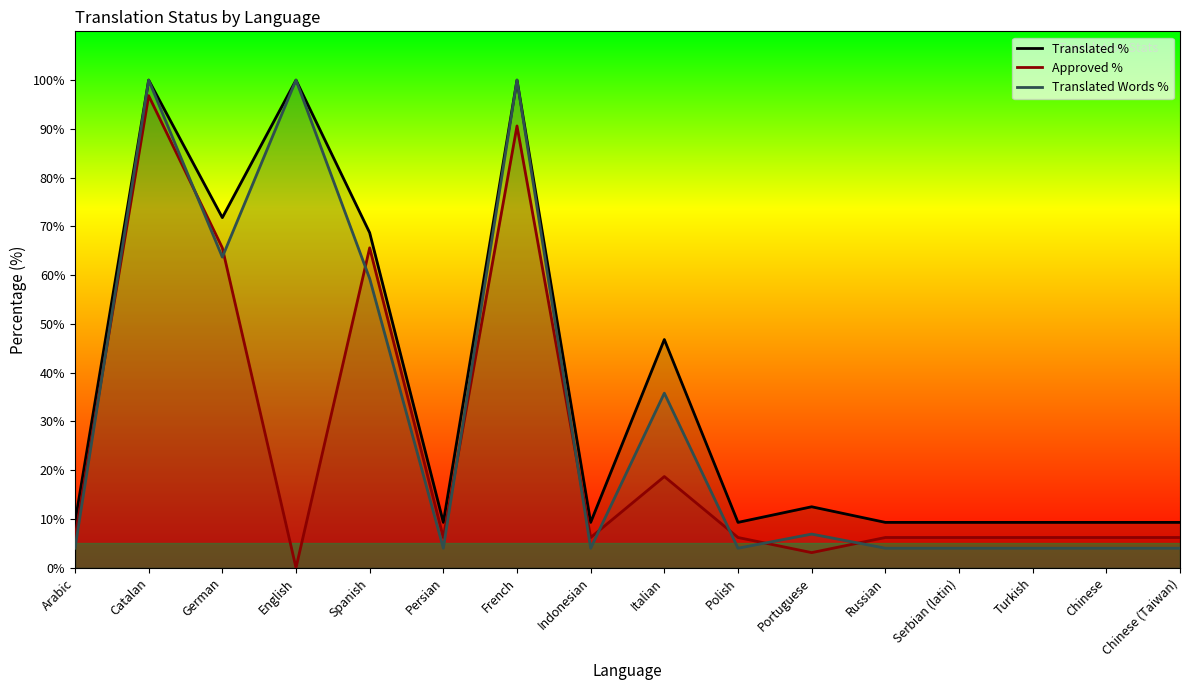

Rank the series by their maximum value, from lowest to highest.

Approved %, Translated %, Translated Words %